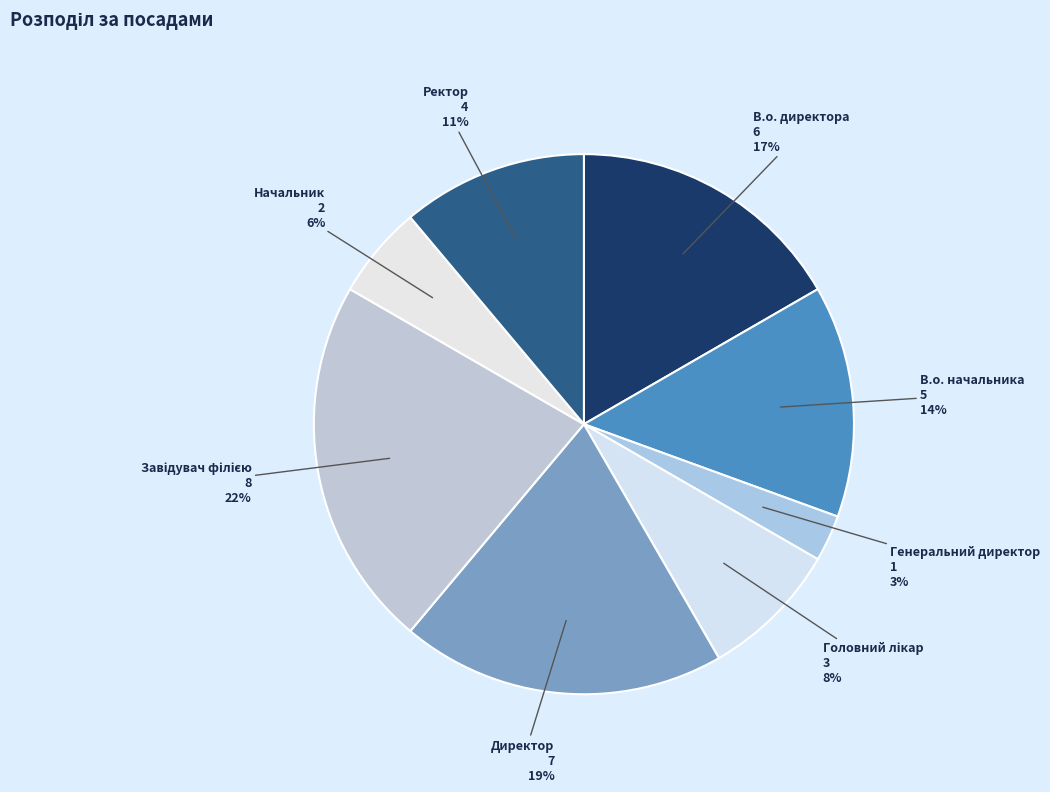

Which slice is the smallest?

Генеральний директор